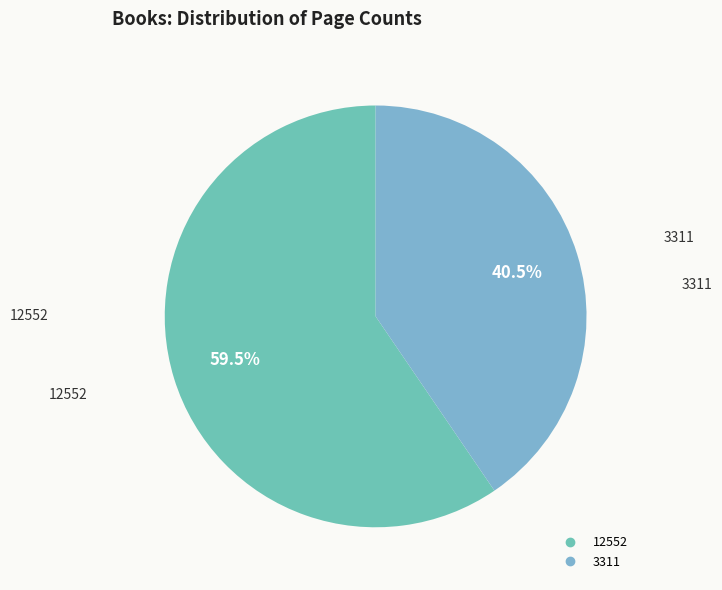

Approximately how many times larger is the value at 3311 compared to 12552?

0.7